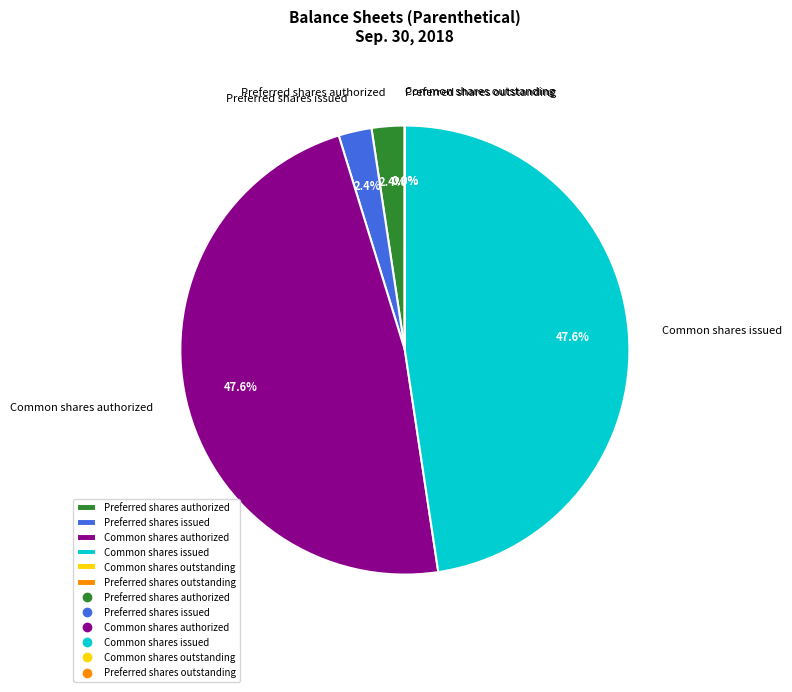

To the nearest percent, what is the difference between the Common shares issued and Preferred shares issued slice percentages?

45%